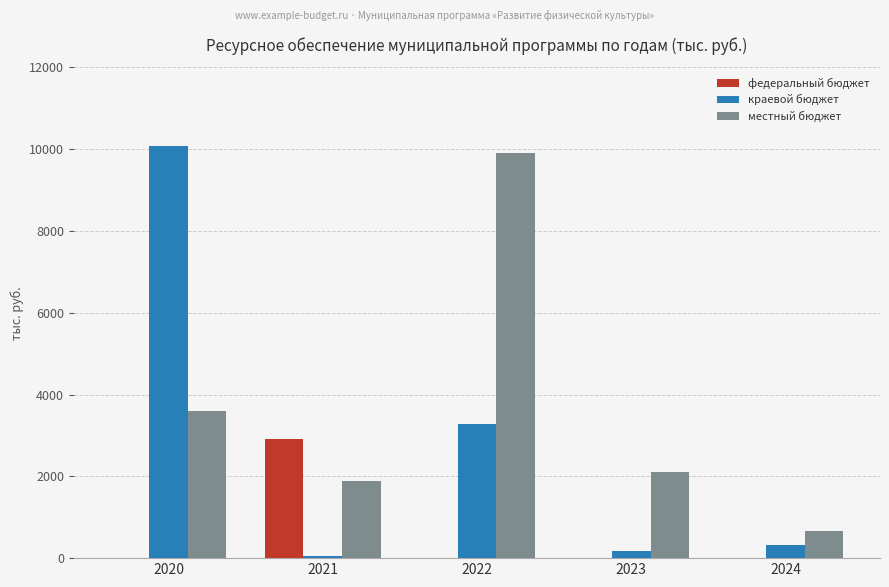

Which category has the highest value across all series?

2020